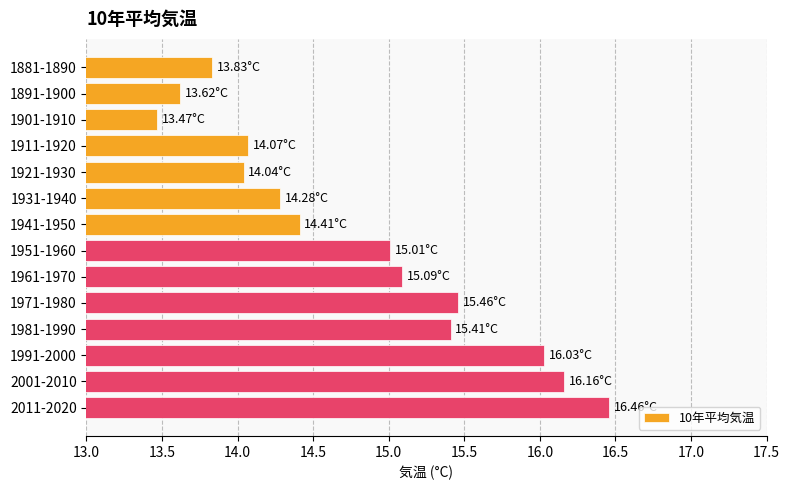

At which category does the chart reach its peak across all series?

2011-2020